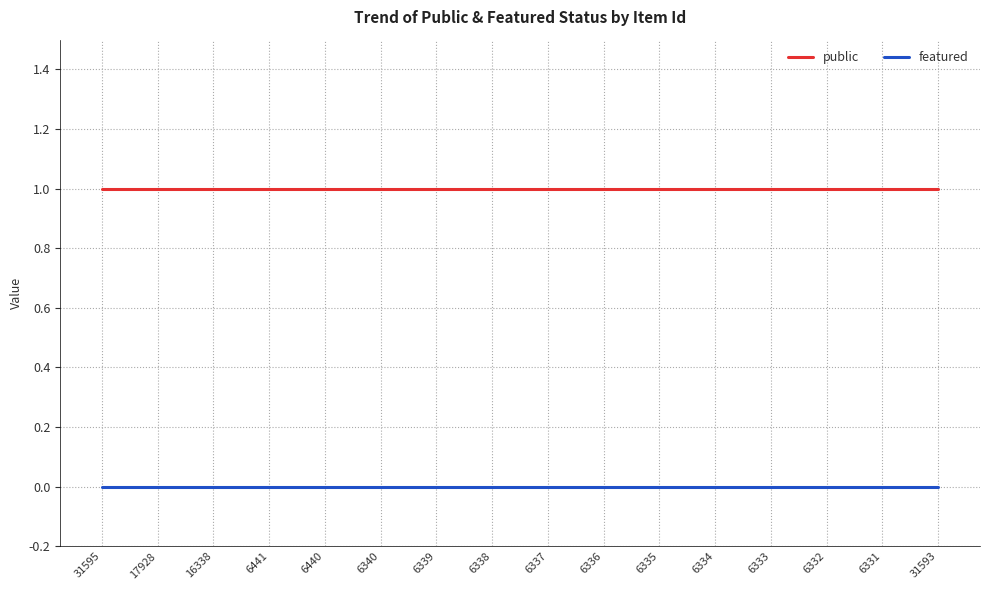

List the series in order of their overall mean, lowest first.

featured, public